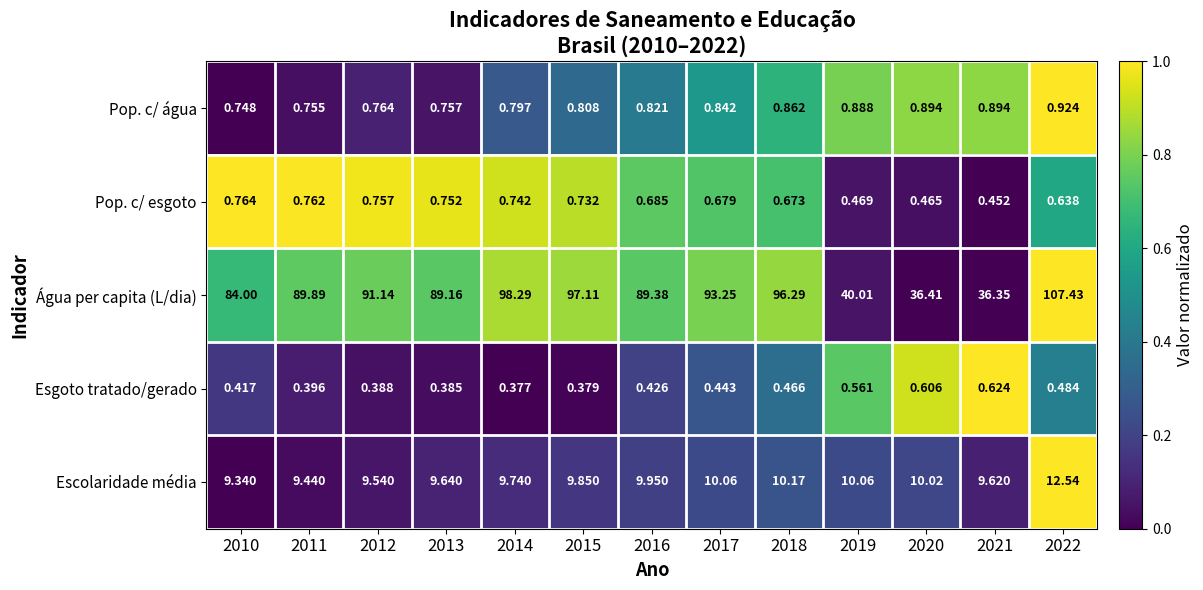

Rank the series at 2010 from lowest to highest value.

Esgoto tratado/gerado, Pop. c/ água, Pop. c/ esgoto, Escolaridade média, Água per capita (L/dia)